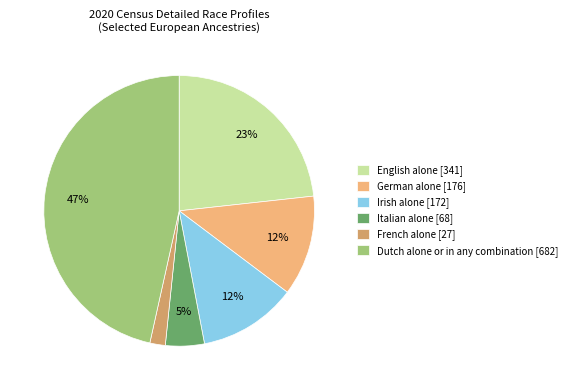

How many slices are in this pie chart?

6